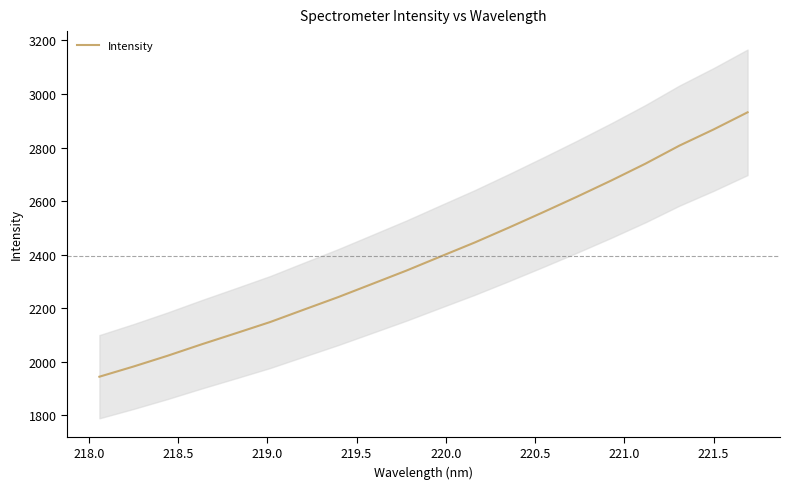

What is the maximum value shown in the chart?

2931.6